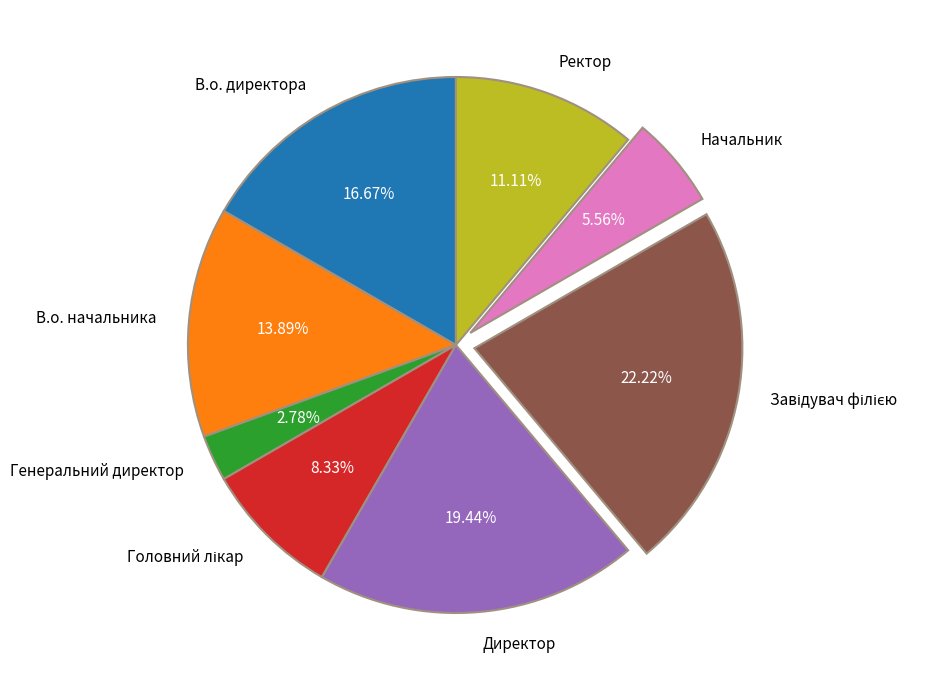

How many slices are in this pie chart?

8